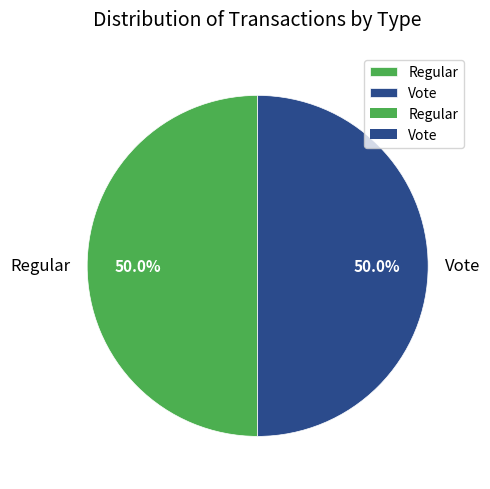

Is the sum of Vote and Regular greater than half?

Yes